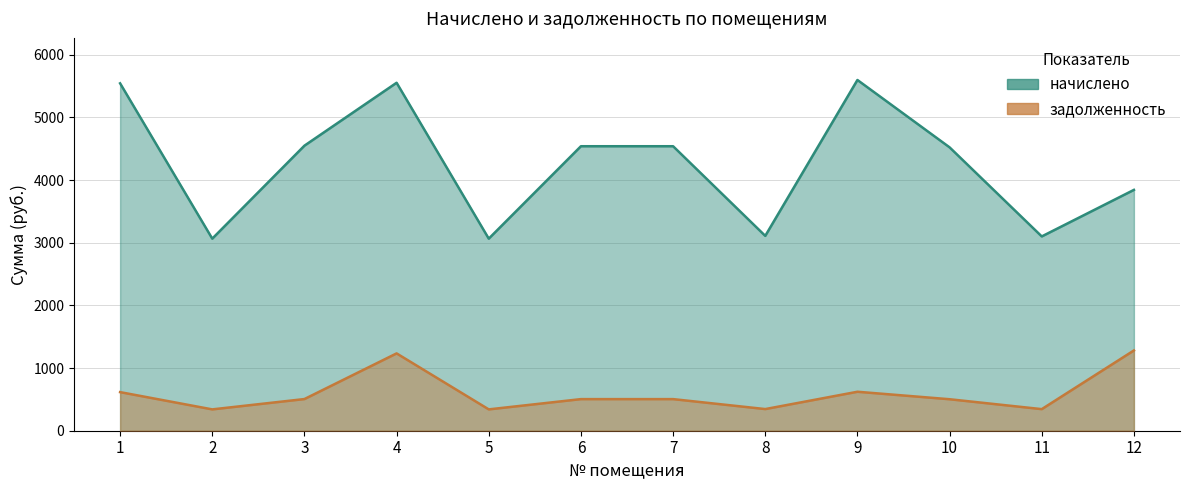

List the series in order of their peak value, lowest first.

задолженность, начислено